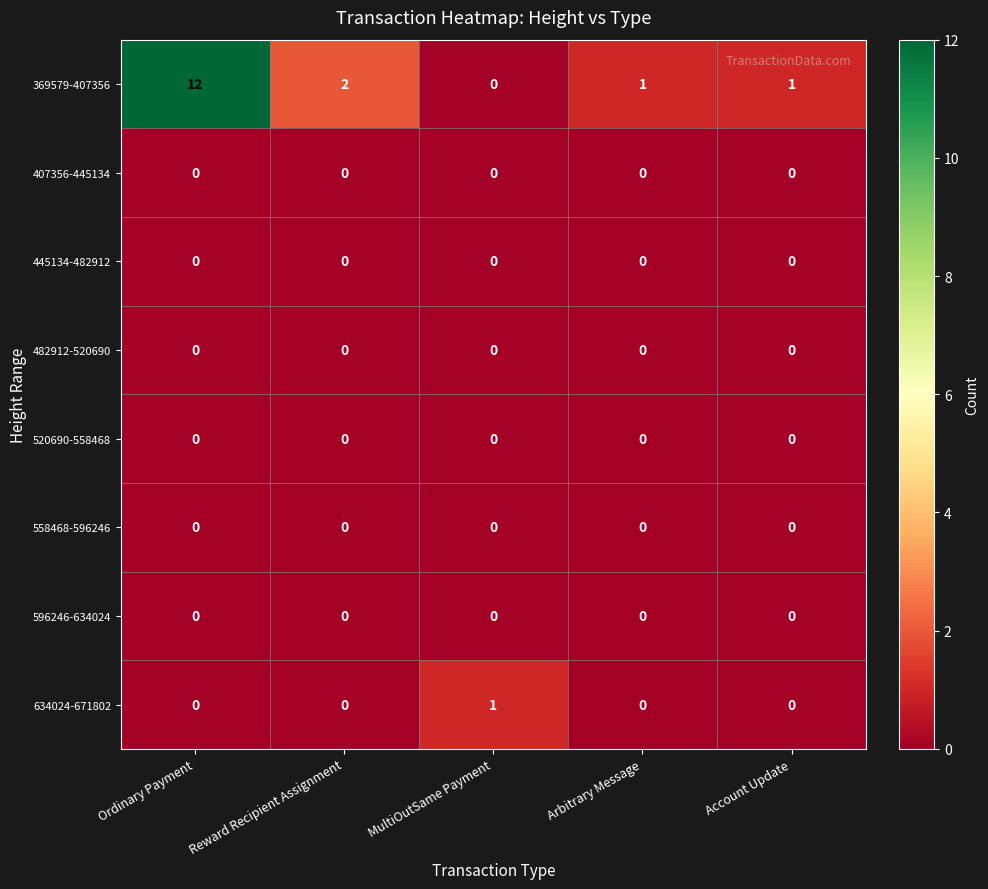

Where does the 369579-407356 series first go above 1?

Ordinary Payment